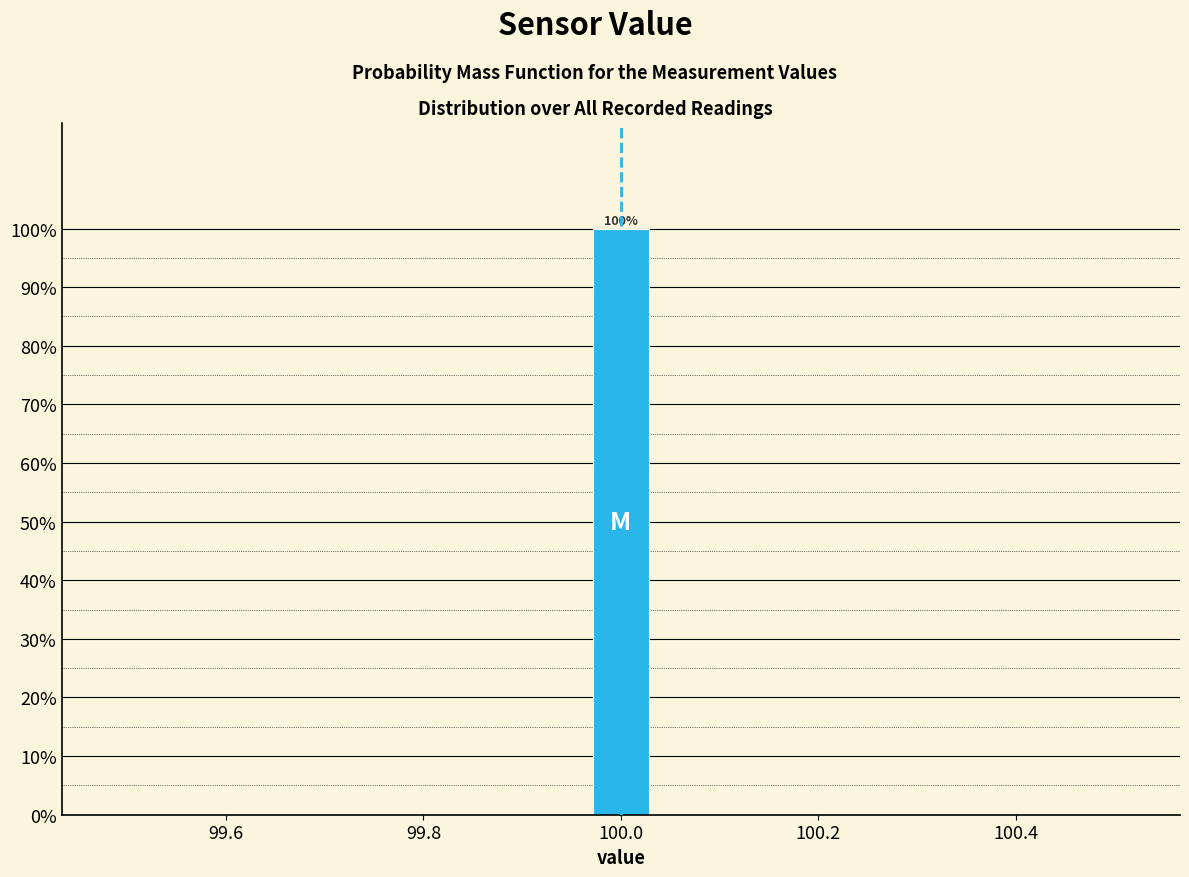

Read against the x-axis, roughly where is the centre of the tallest bar?

100.00